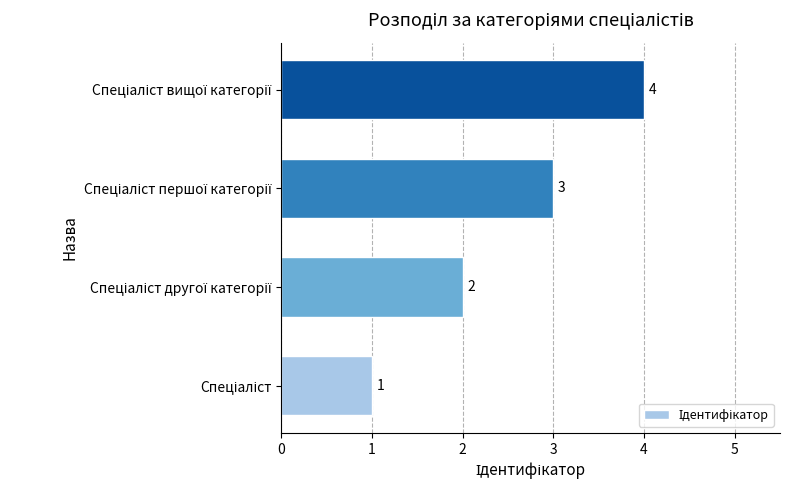

What is the sum of all values?

10